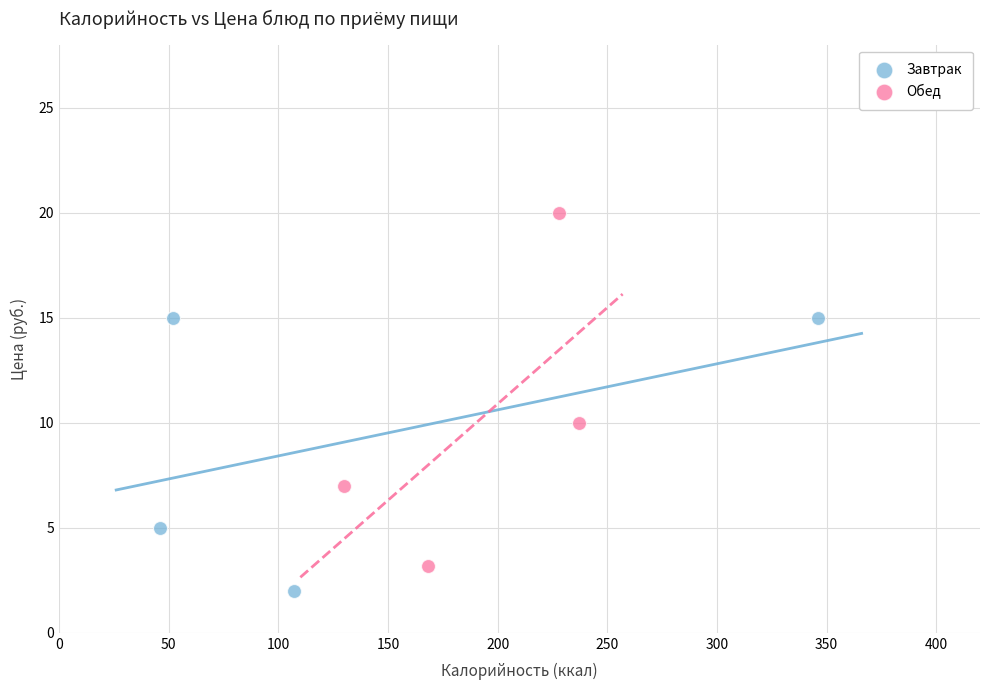

Which series contains the lowest Y value?

Завтрак